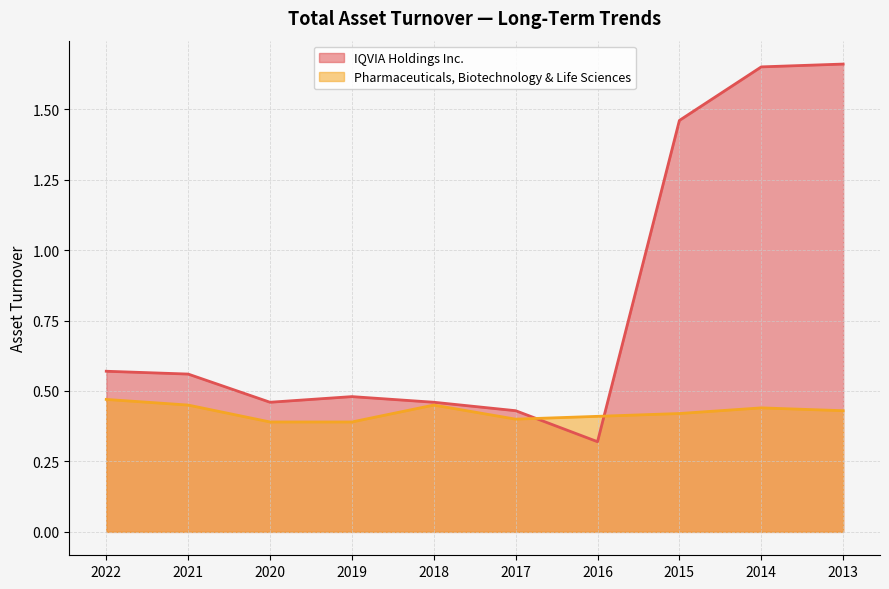

The value of IQVIA Holdings Inc. at 2021 is 0.6. True or false?

True